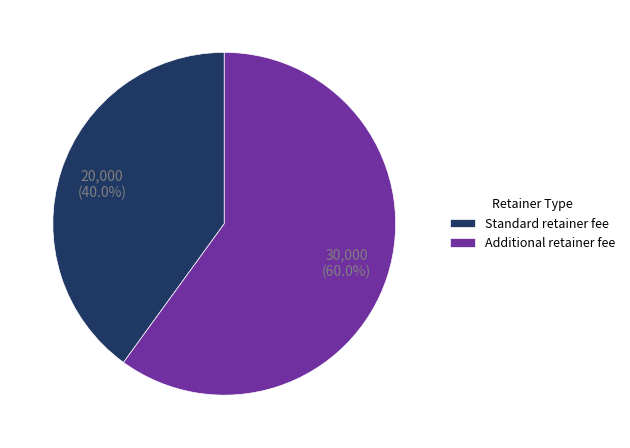

How many segments does this pie chart have?

2